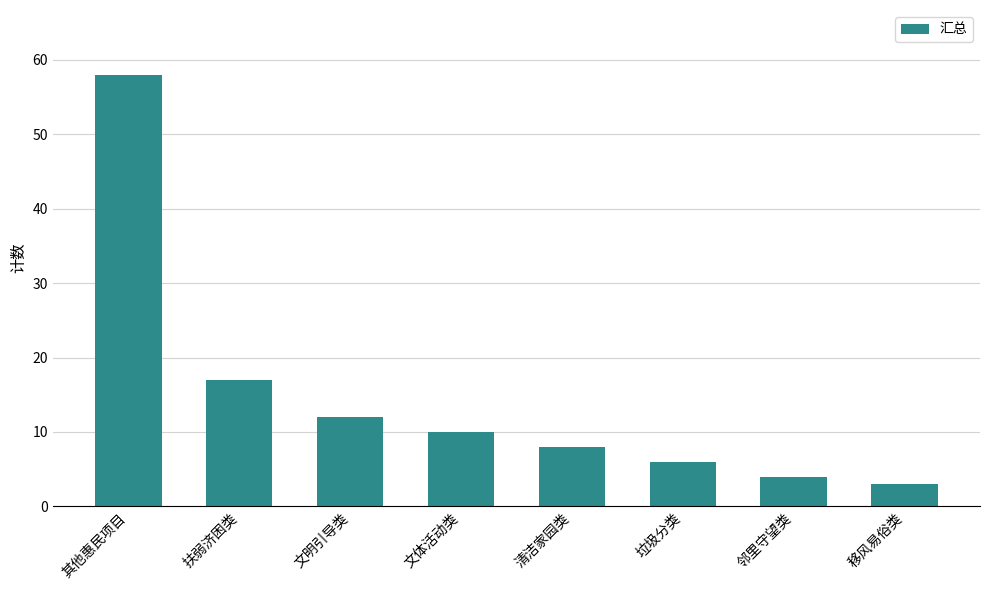

How many bars are there in total?

8